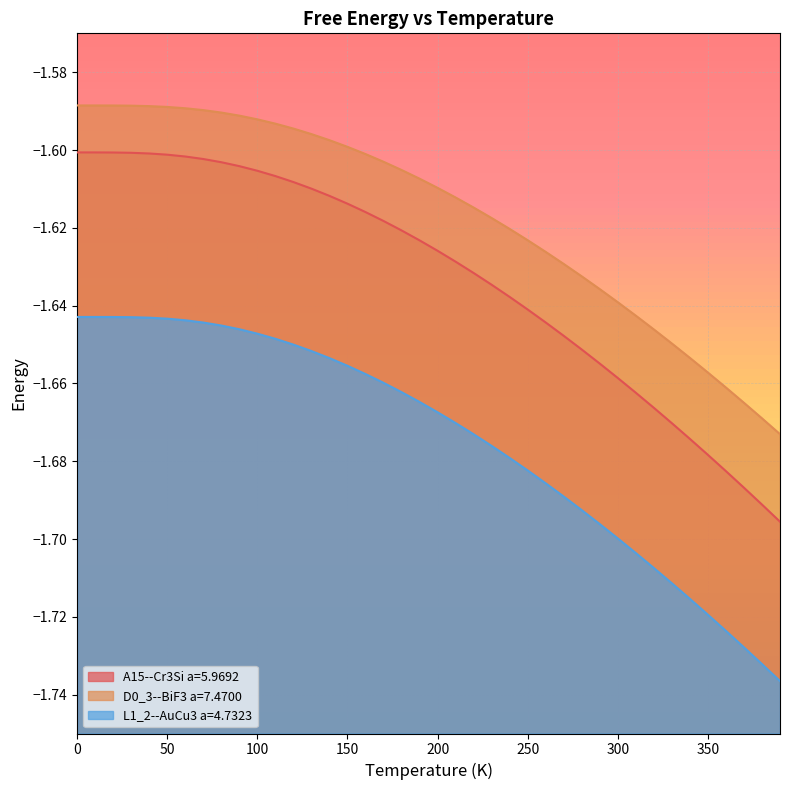

At which label does L1_2--AuCu3 a=4.7323 reach its minimum?

390